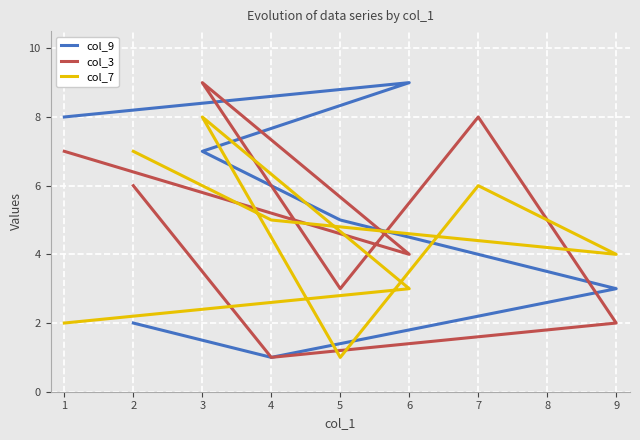

How many data points in col_9 are above 5?

3